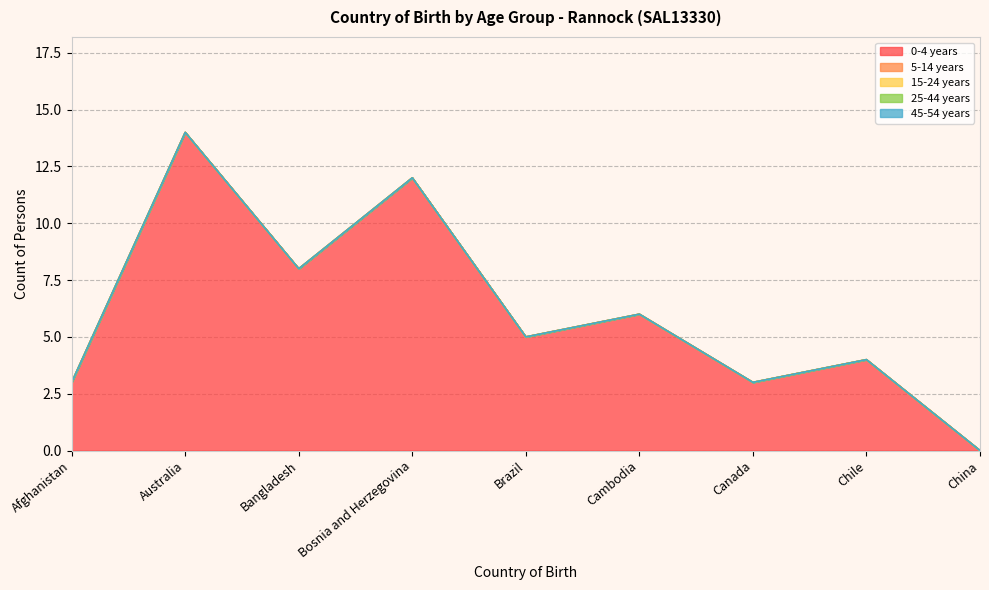

At which label does 5-14 years reach its peak?

Afghanistan